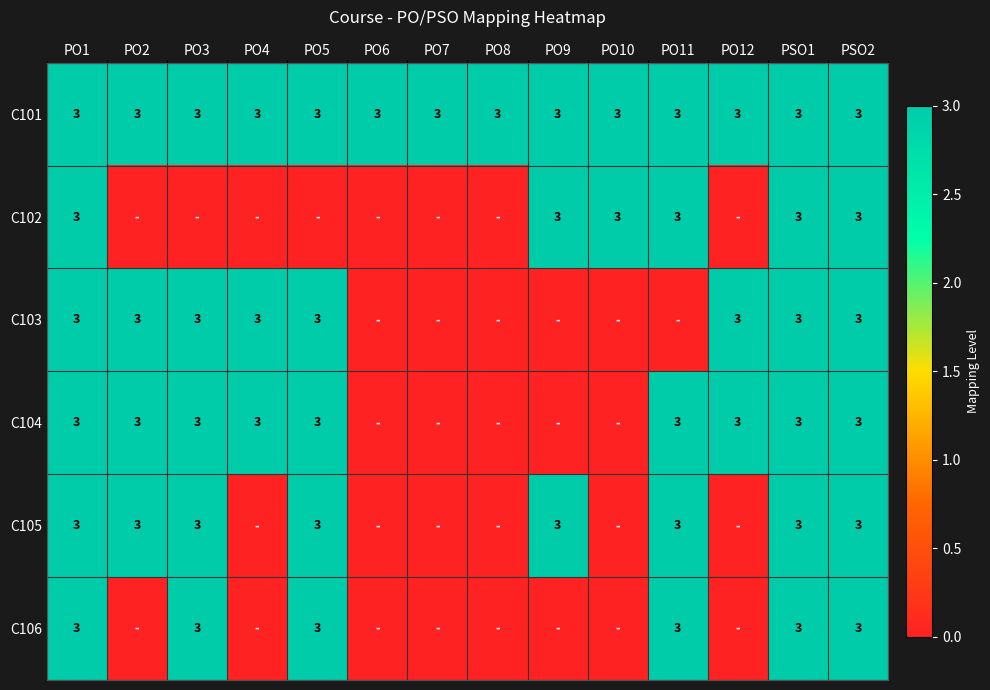

The C101 series shows 5 at PO12. True or false?

False